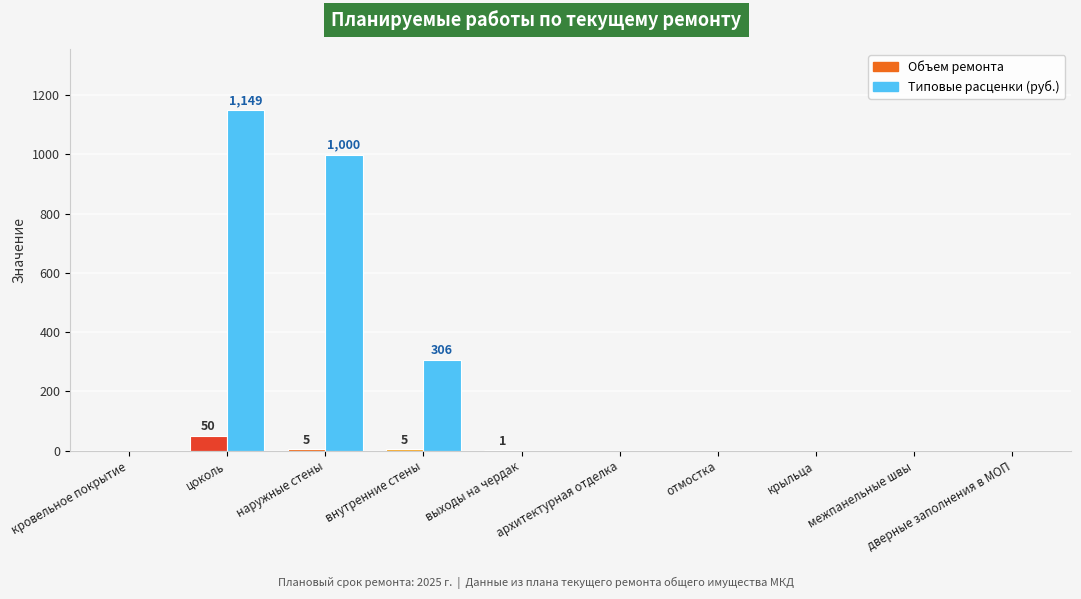

Reading left to right, list all the values displayed in this chart.

Объем ремонта: 0.0	50.0	5.0	5.0	1.0	0.0	0.0	0.0	0.0	0.0
Типовые расценки: 0.0	1149.0	999.5	305.6	0.0	0.0	0.0	0.0	0.0	0.0